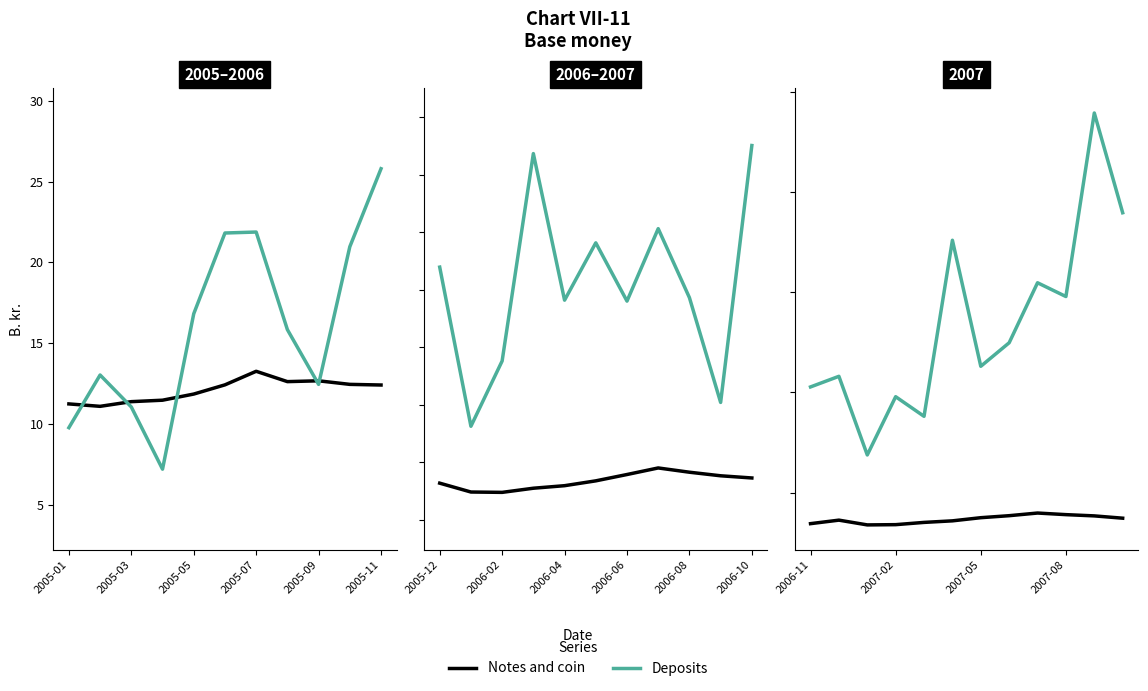

List the series in order of their peak value, lowest first.

Notes and coin, Deposits